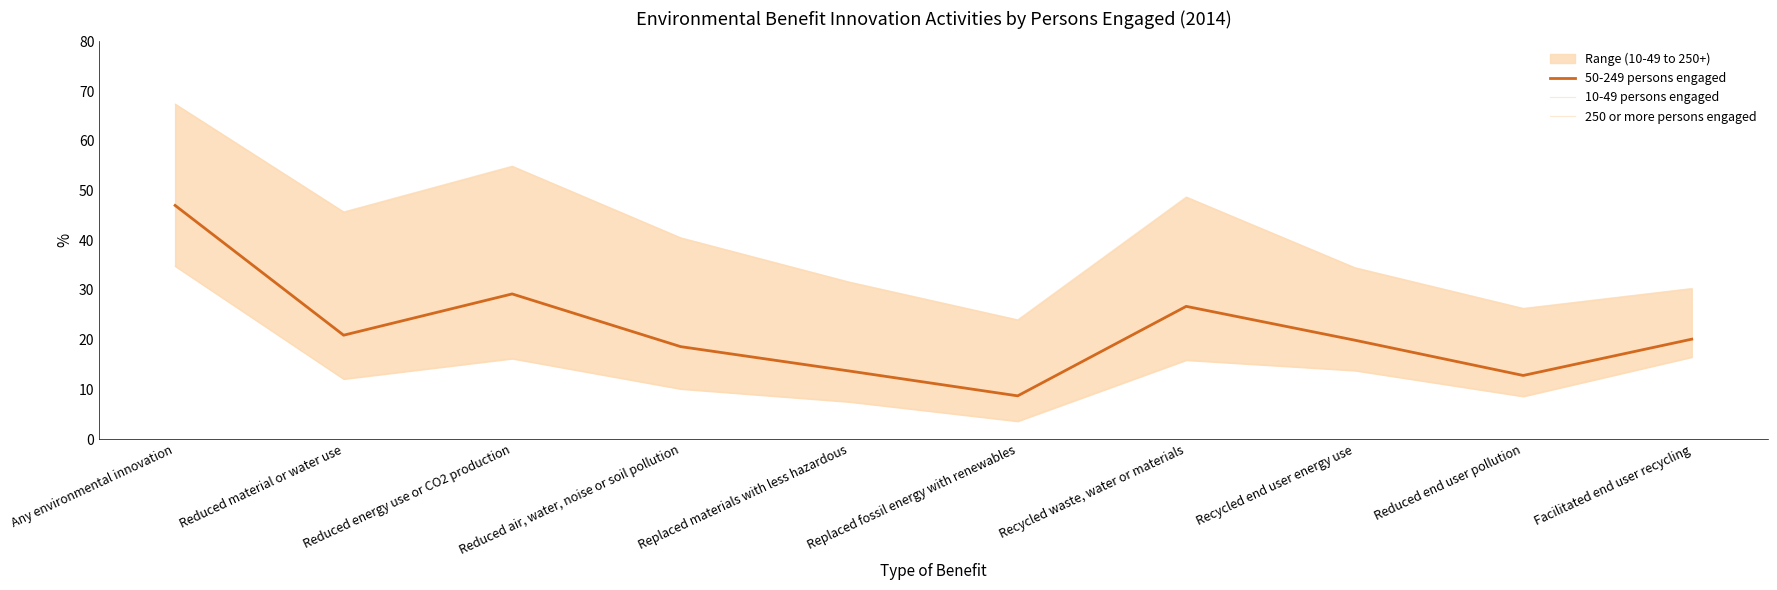

Reading right to left, extract all data points from this chart.

50-249 persons engaged: 20.1	12.8	19.9	26.7	8.7	13.7	18.6	29.2	20.9	47.0
10-49 persons engaged: 16.5	8.6	13.8	15.9	3.6	7.5	10.1	16.2	12.1	34.8
250 or more persons engaged: 30.3	26.3	34.5	48.7	24.0	31.6	40.5	54.9	45.7	67.4